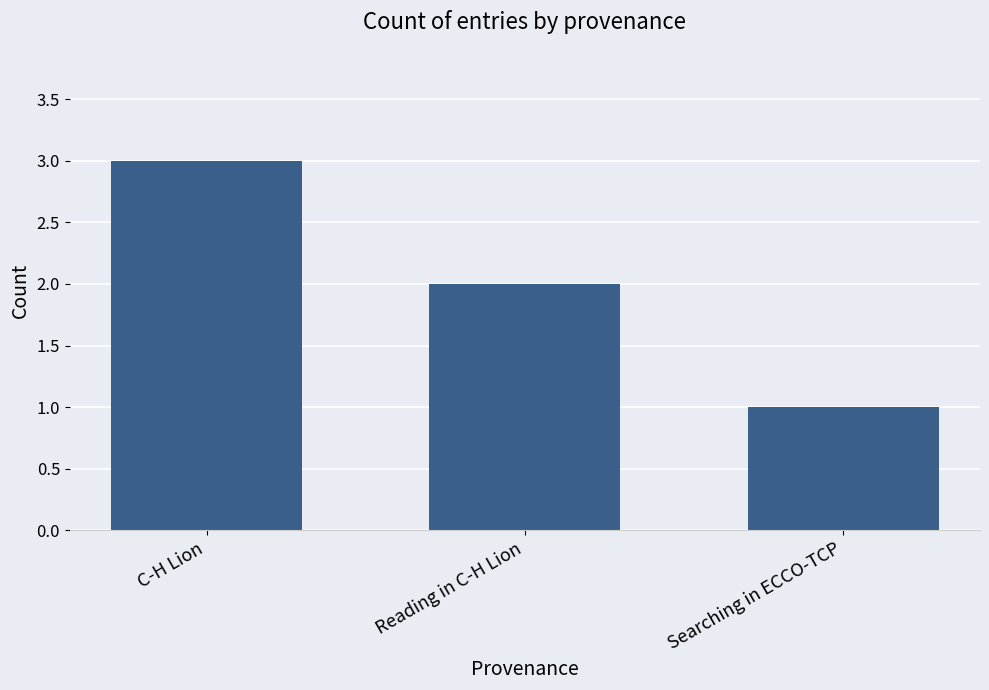

Is it true that the value at Reading in C-H Lion is 2?

True